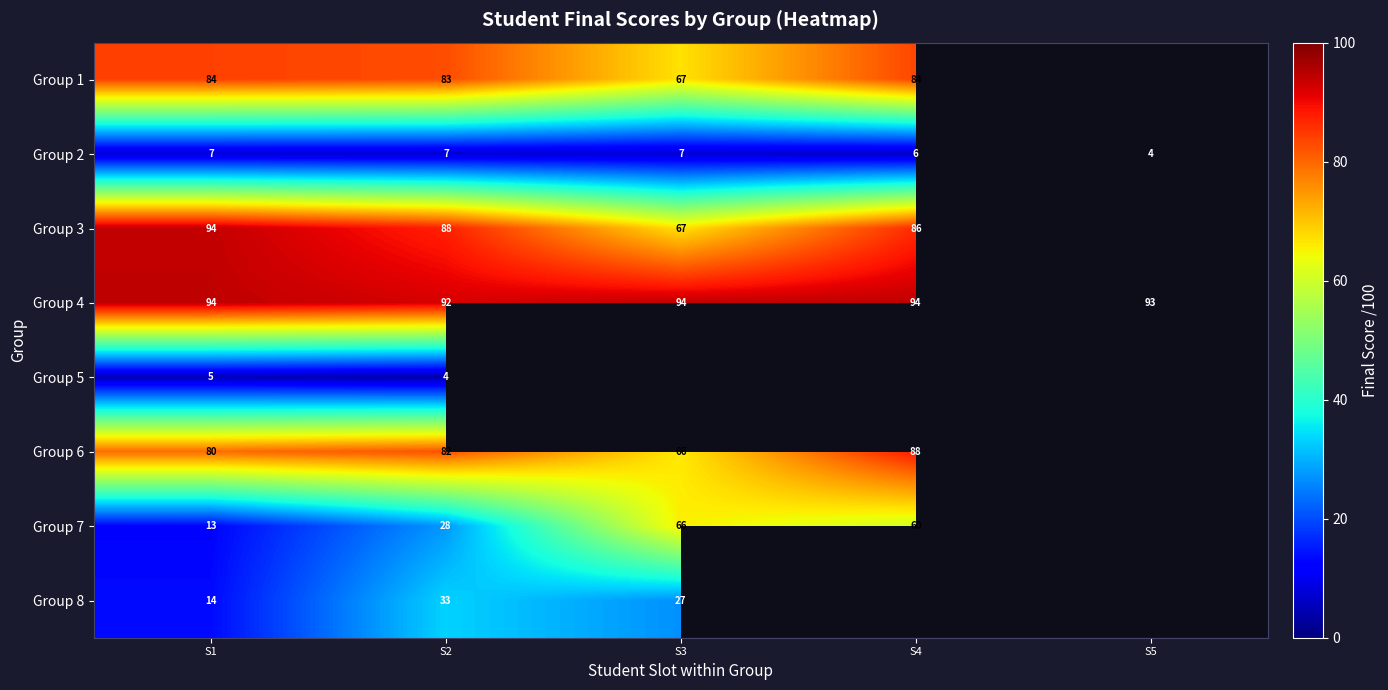

What is the minimum value for Group 4?

92